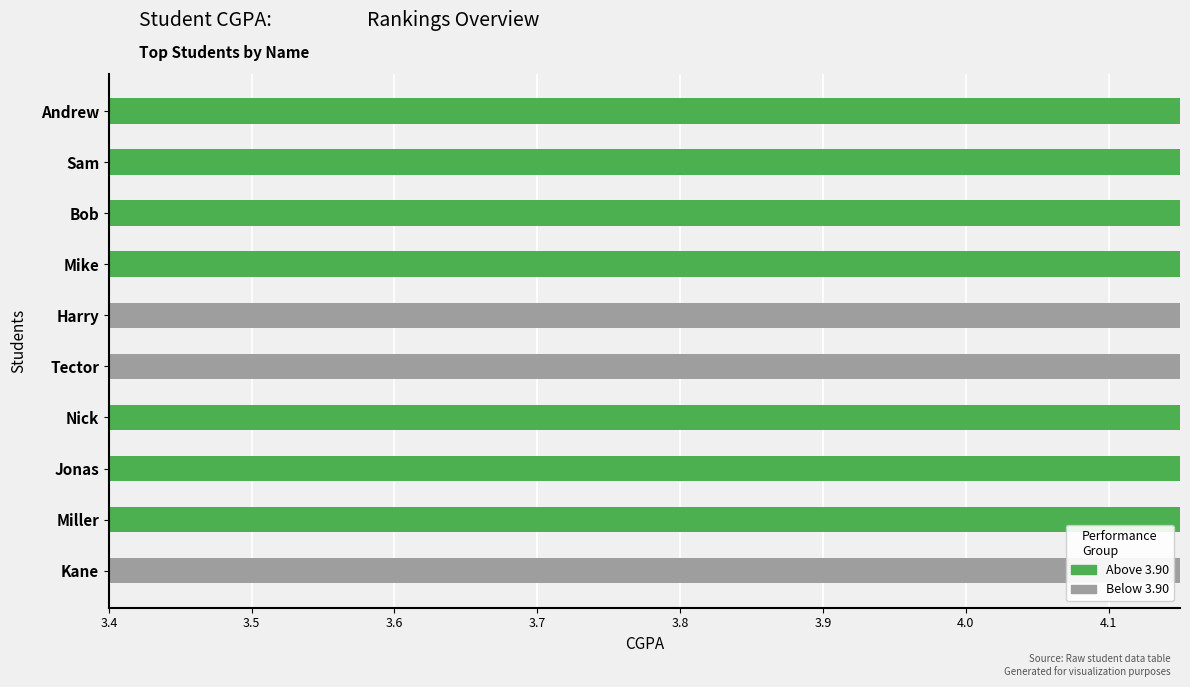

Read the value at Sam.

3.9